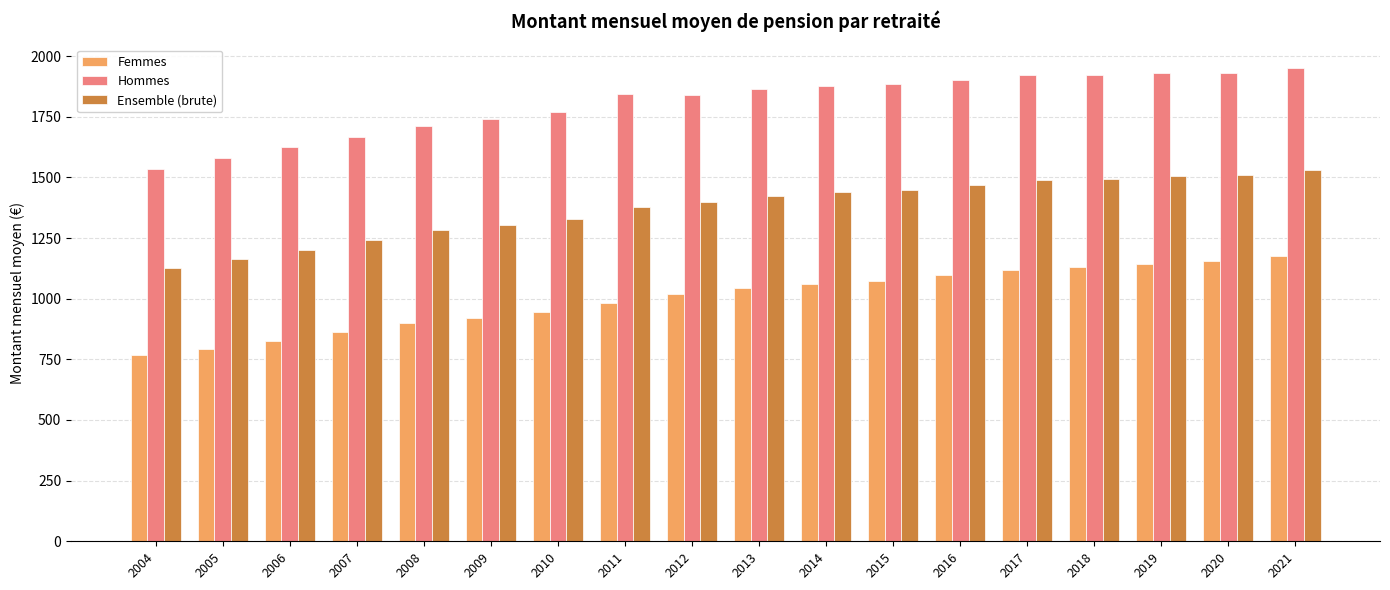

Is it true that Femmes equals 1019 at 2012?

True